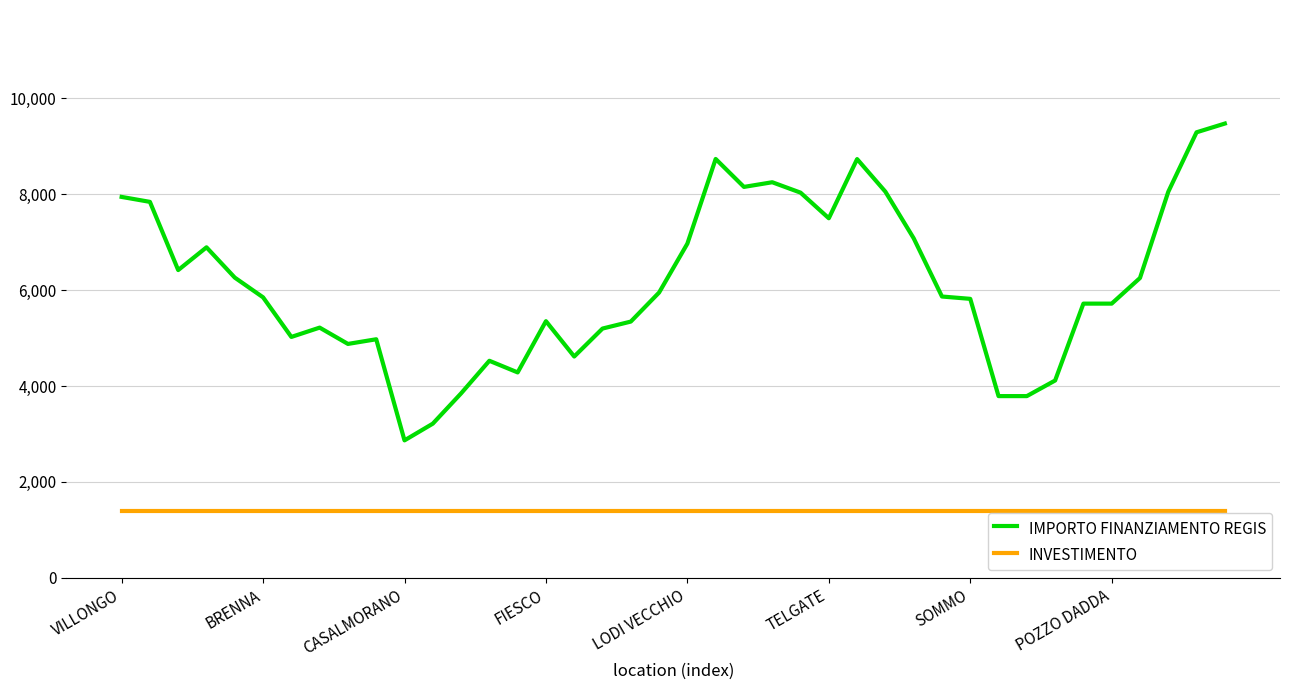

Rank the series by their maximum value, from lowest to highest.

INVESTIMENTO, IMPORTO FINANZIAMENTO REGIS